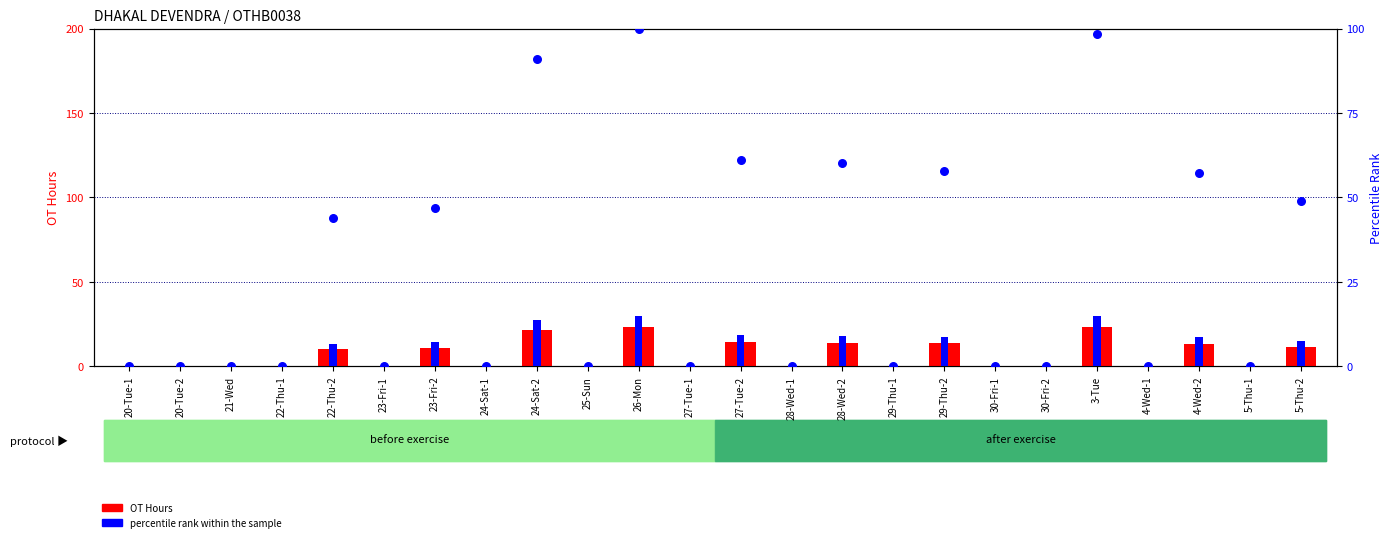

Which series has the widest spread of Y values?

OT Hours